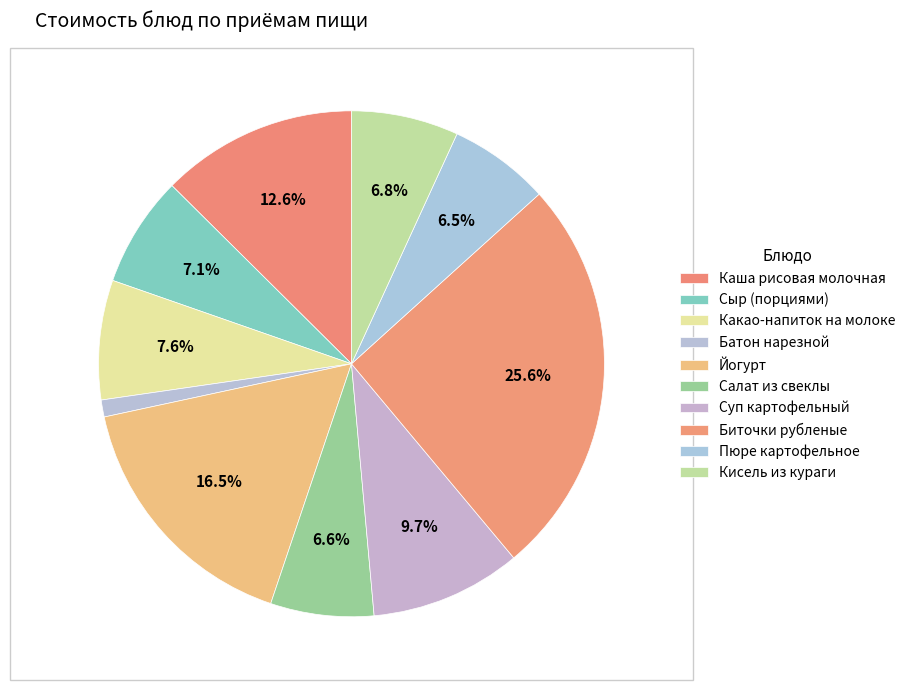

What is the change in value from Сыр (порциями) to Батон нарезной?

-12.2